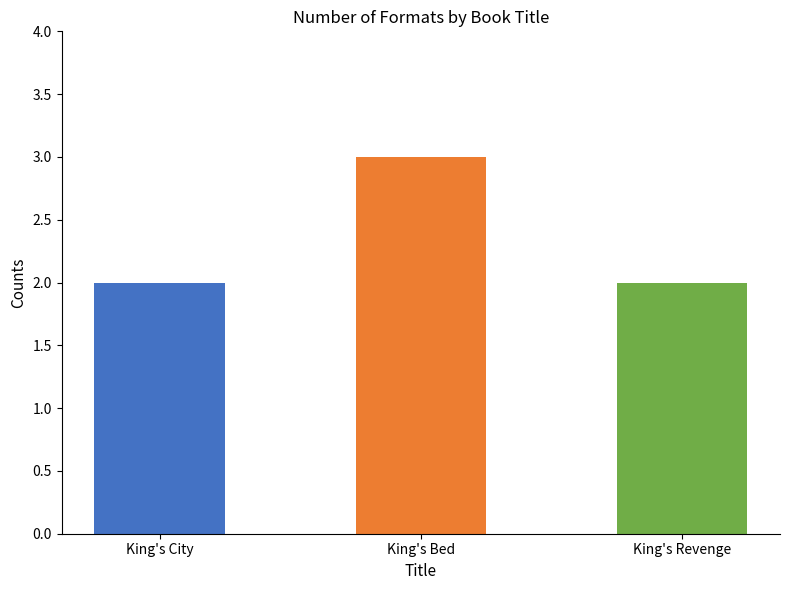

What is the greatest value displayed?

3